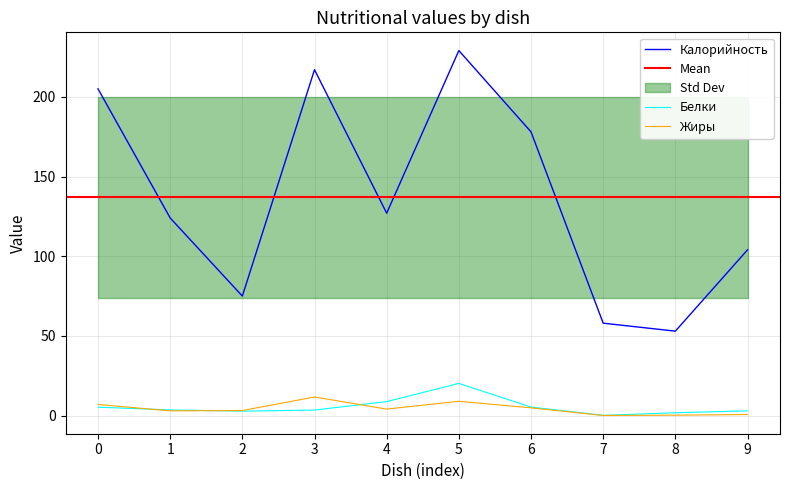

What value does the Калорийность series have at 2?

75.0